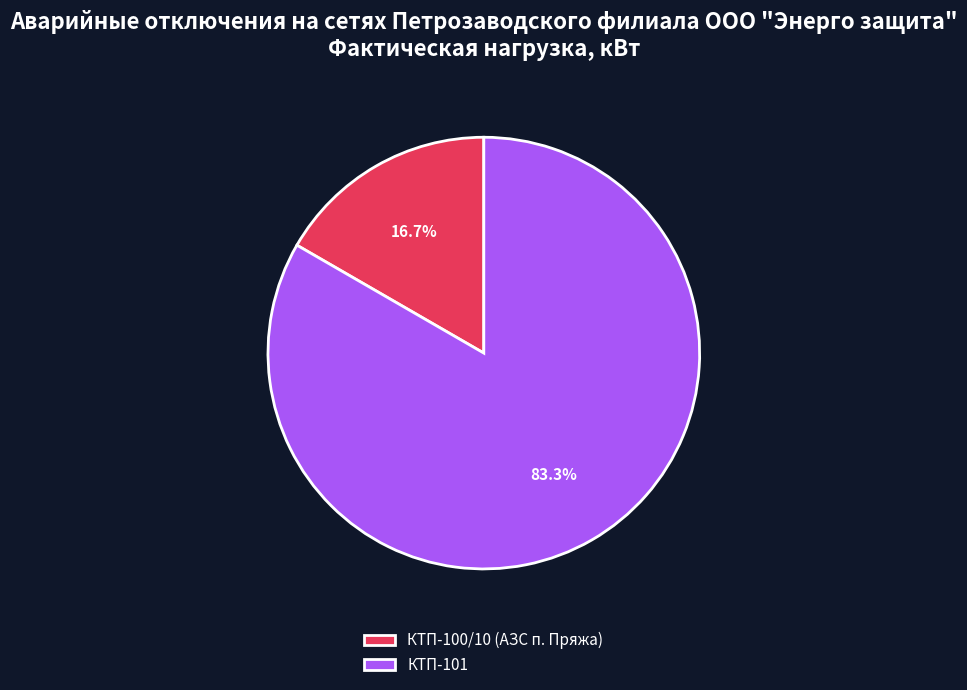

To the nearest percent, what is the average slice percentage?

50%